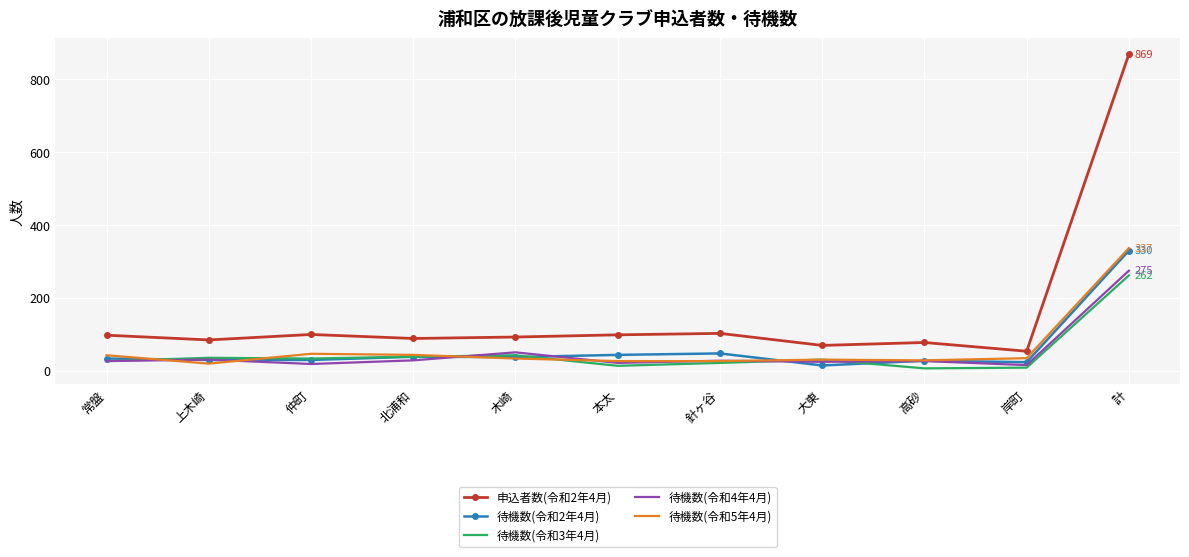

True or false: 待機数(令和4年4月) has more than 1 points higher than both neighbors.

True